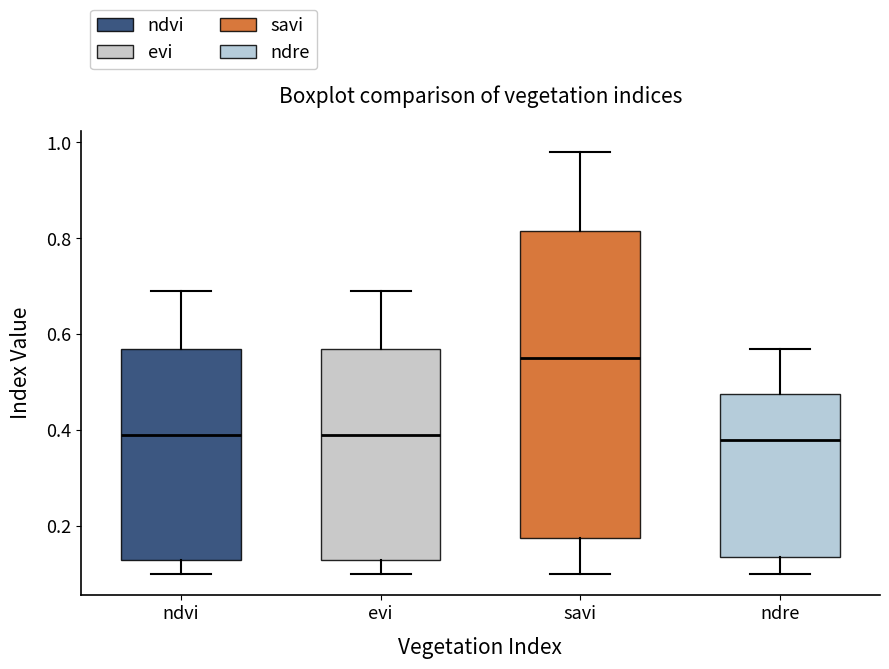

Where is the upper edge of the box for ndre on the y-axis? The values are not printed on the chart, so give them approximately, as read against the axis.

0.48